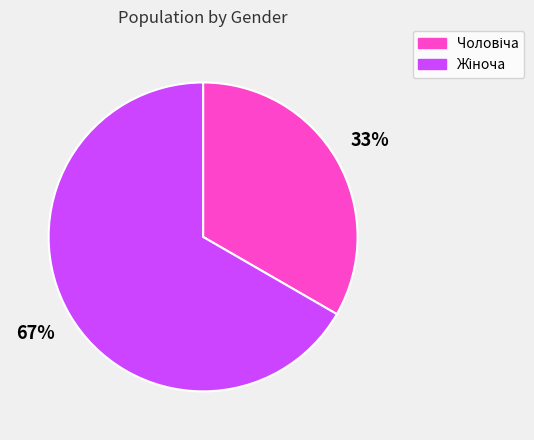

Is there a majority slice in this chart?

Yes